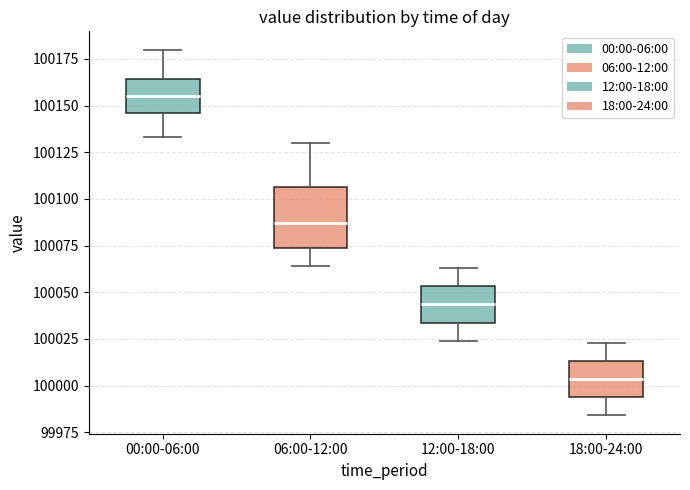

Reading left to right, read every box against the y-axis: the position of its median line, the range the box covers, and the ends of its whiskers. The values are not printed on the chart, so give them approximately, as read against the axis.

00:00-06:00: median 100155, box 100145 to 100165, whiskers 100135 to 100180
06:00-12:00: median 100085, box 100075 to 100105, whiskers 100065 to 100130
12:00-18:00: median 100045, box 100035 to 100055, whiskers 100025 to 100065
18:00-24:00: median 100005, box 99995 to 100015, whiskers 99985 to 100025